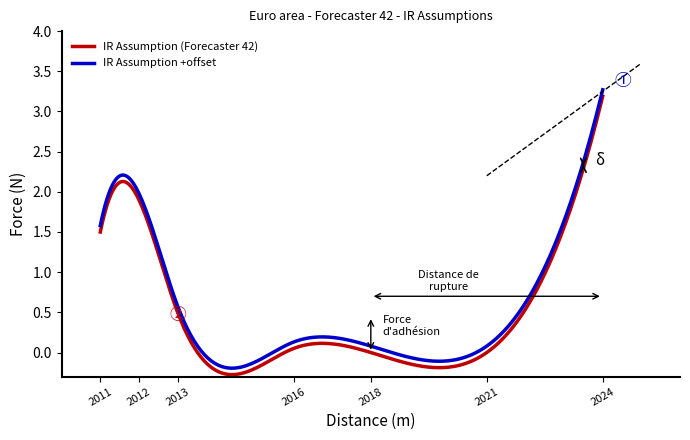

True or false: IR Assumption (Forecaster 42) and IR Assumption +offset intersect in this chart.

False